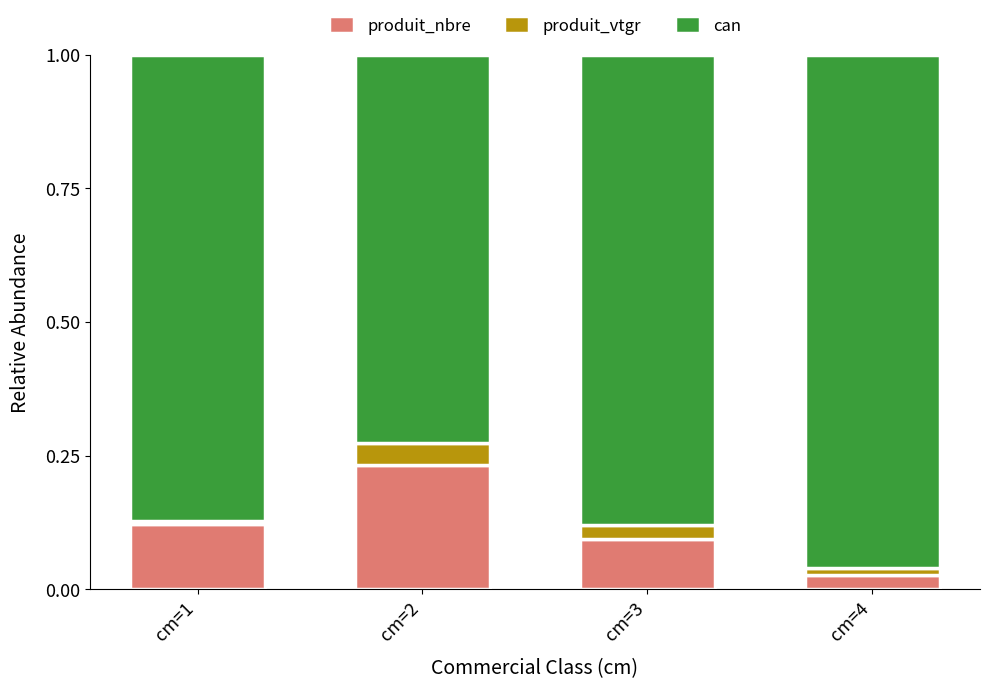

At which label does produit_nbre reach its peak?

cm=2